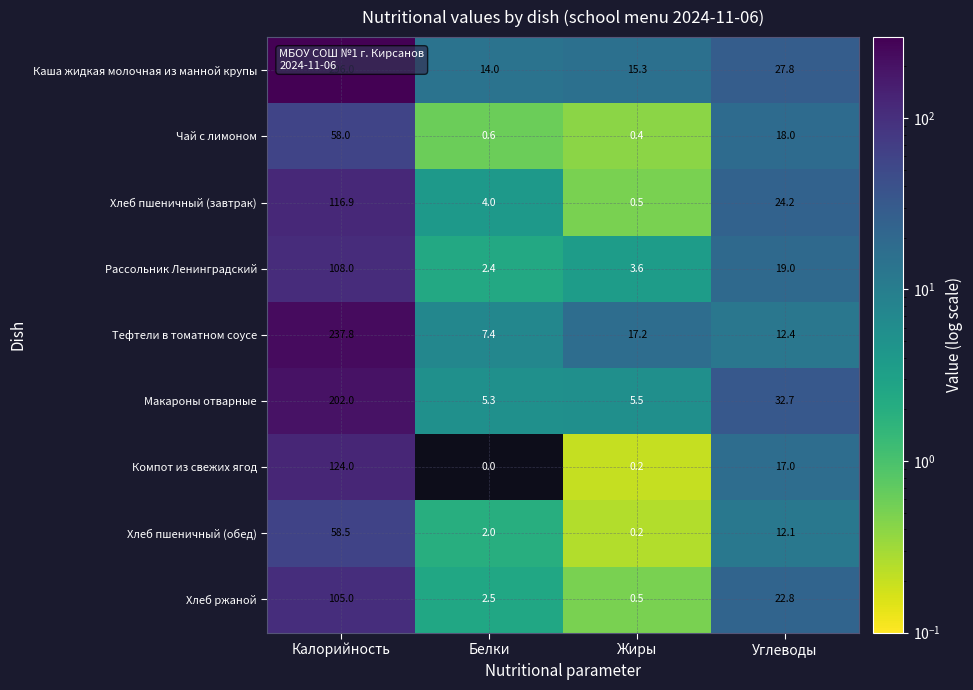

At which category is the sum across all series the highest?

Калорийность